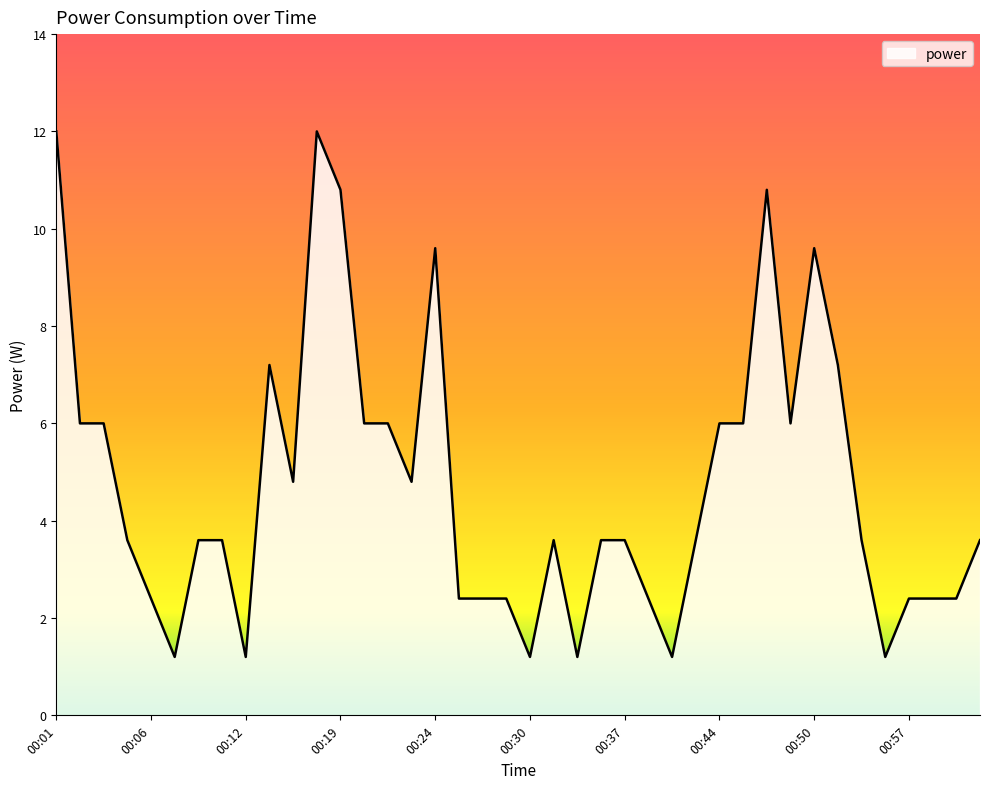

What is the difference between the maximum and minimum values?

10.8